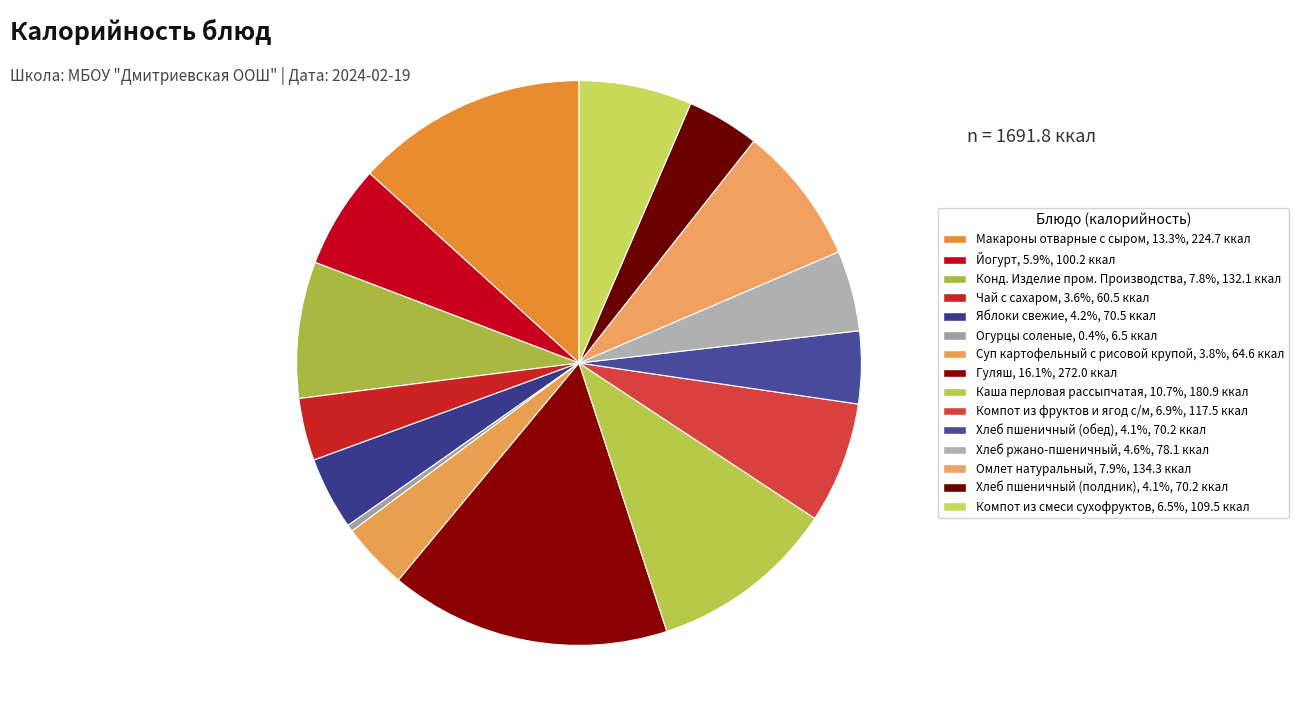

How many slices are in this pie chart?

15